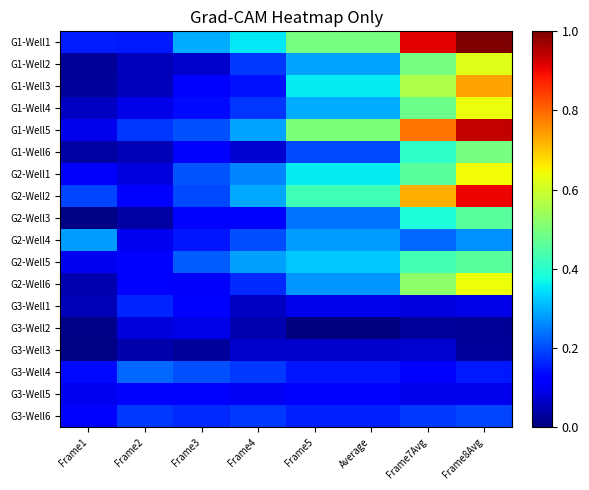

At how many categories does at least one series exceed 0?

8